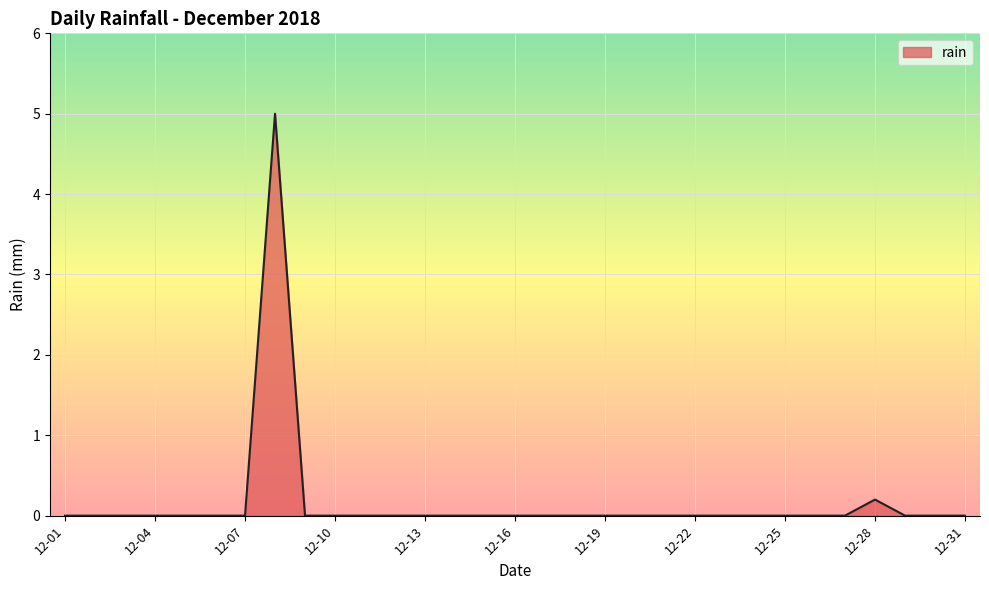

What is the maximum value shown in the chart?

5.0